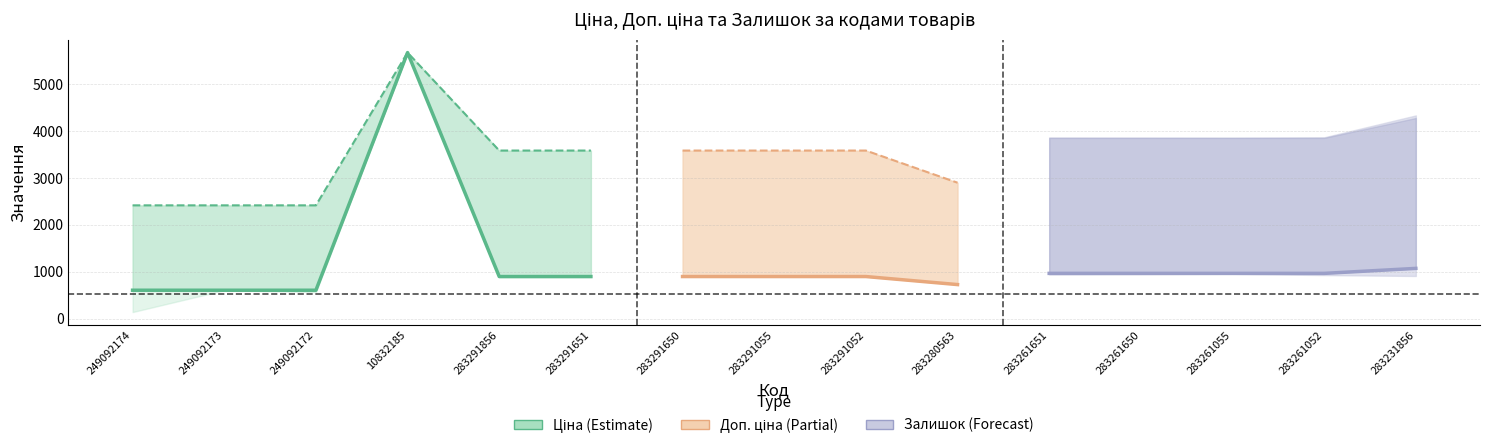

True or false: Ціна and Залишок intersect in this chart.

False